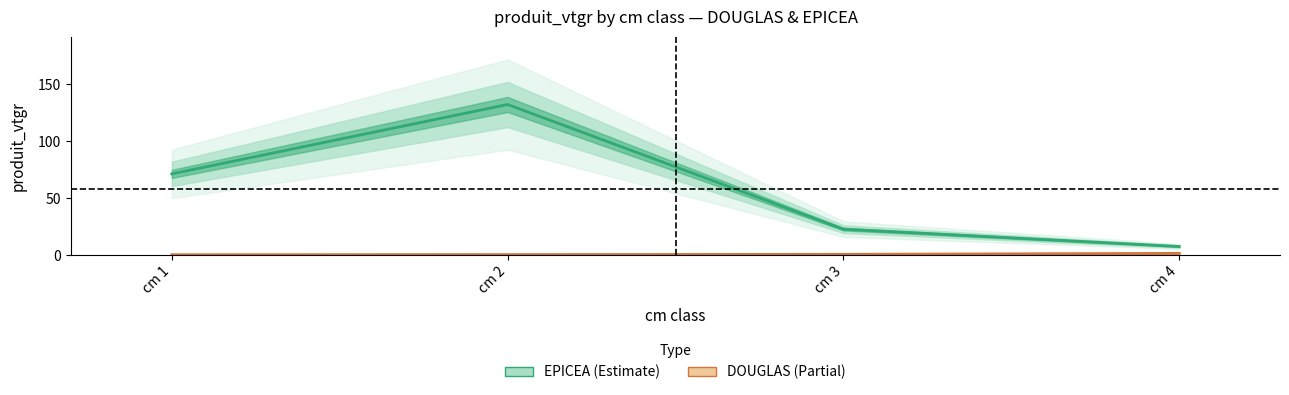

Reading right to left, transcribe all the data shown in this chart.

DOUGLAS: 1.5	0.6	0.4	0.3
EPICEA: 7.5	22.8	132.3	71.3